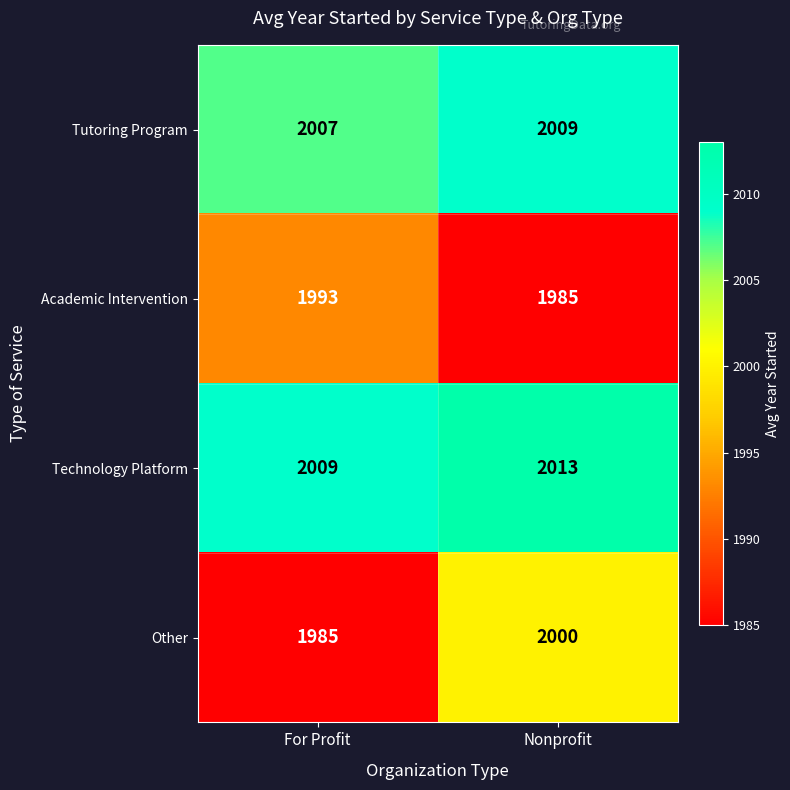

Reading left to right, transcribe all the data shown in this chart.

Tutoring Program: For Profit=2007	Nonprofit=2009
Academic Intervention: For Profit=1993	Nonprofit=1985
Technology Platform: For Profit=2009	Nonprofit=2013
Other: For Profit=1985	Nonprofit=2000